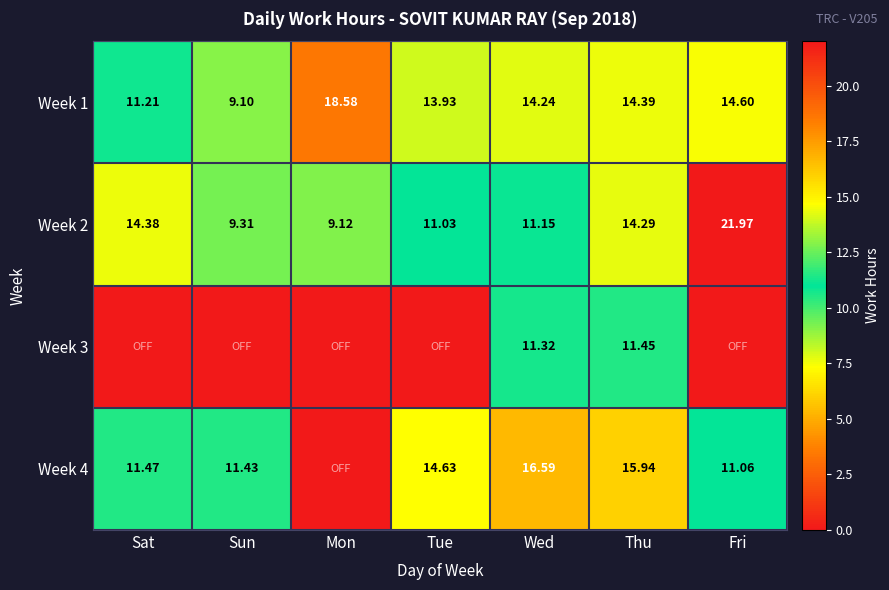

The value of Week 2 at Wed is 2.9. True or false?

False